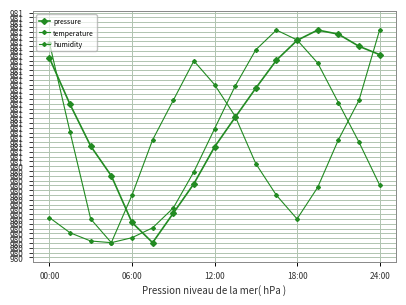

Does the chart have visible grid lines?

Yes